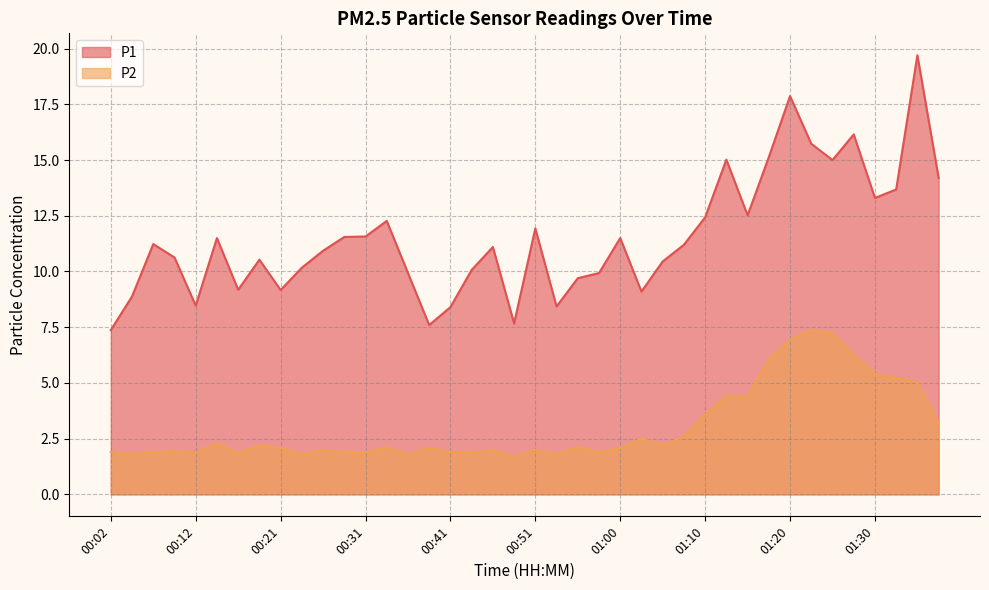

What is the maximum value shown in the chart?

19.7